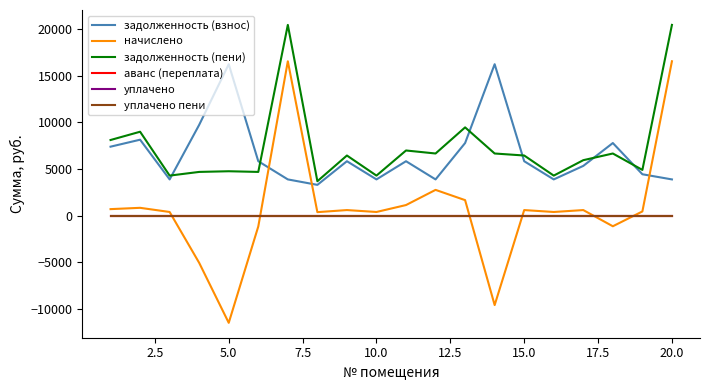

Which series has the largest total across all categories?

задолженность (пени)